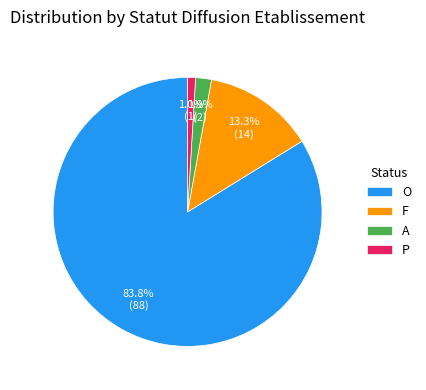

How many segments does this pie chart have?

4